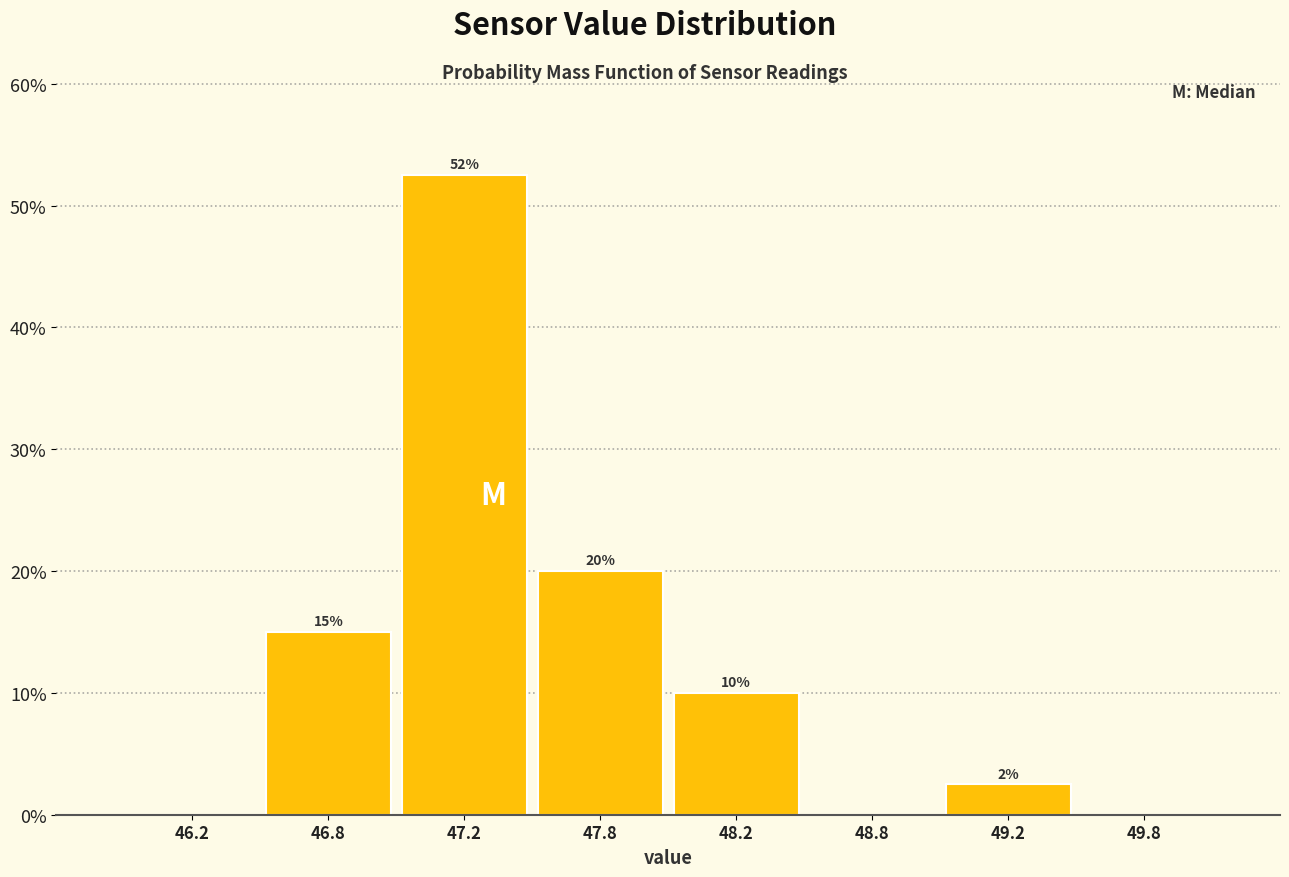

At which label is the value closest to 26?

47.8